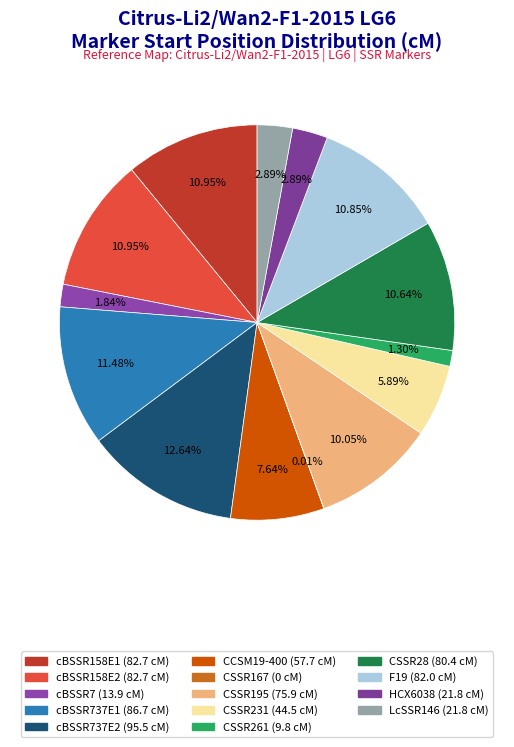

To the nearest percent, what is the average slice percentage?

7%